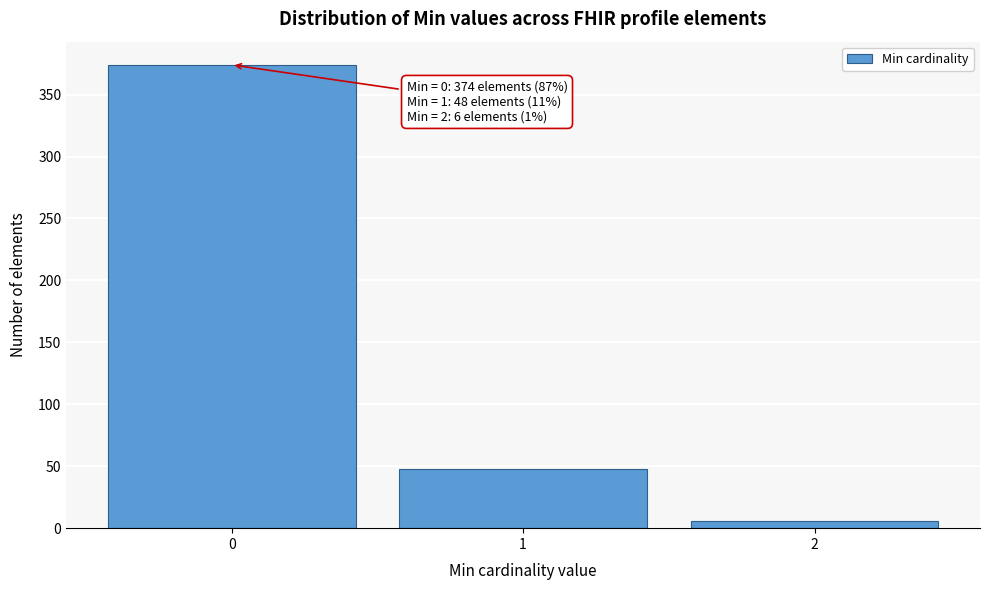

Over which range of the x-axis is the bar tallest?

-0.5 to 0.5